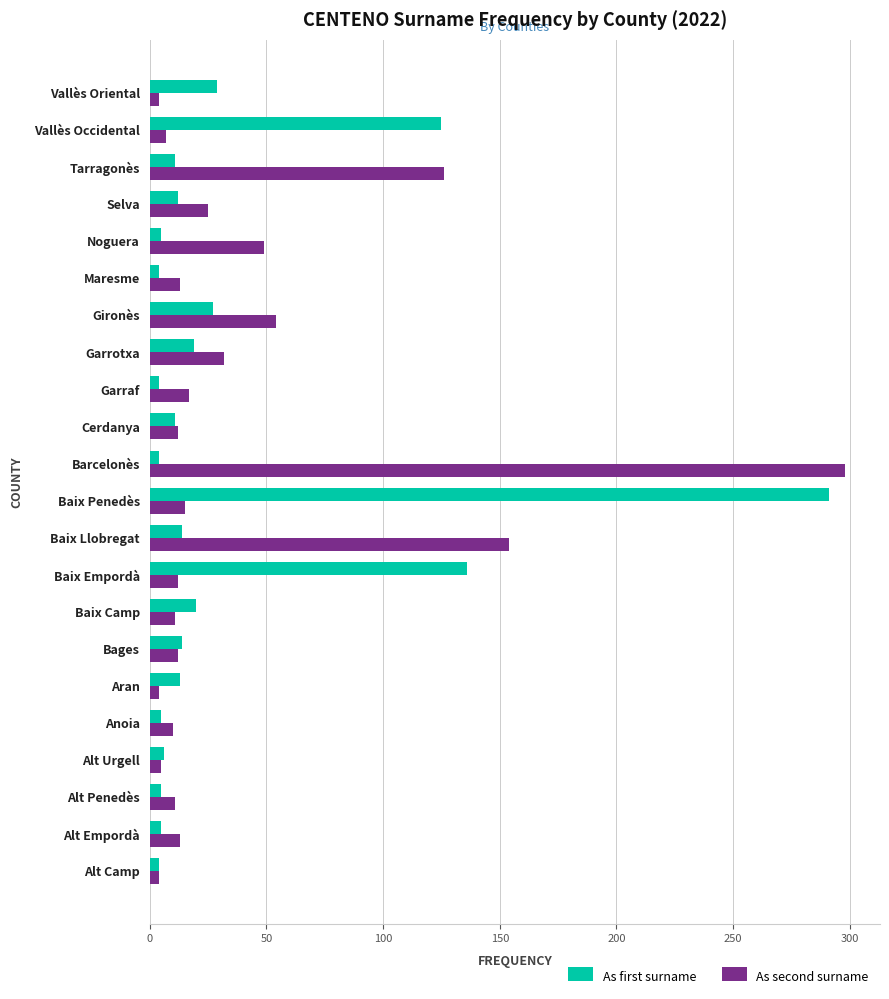

True or false: As second surname has a value of 201 at Tarragonès.

False